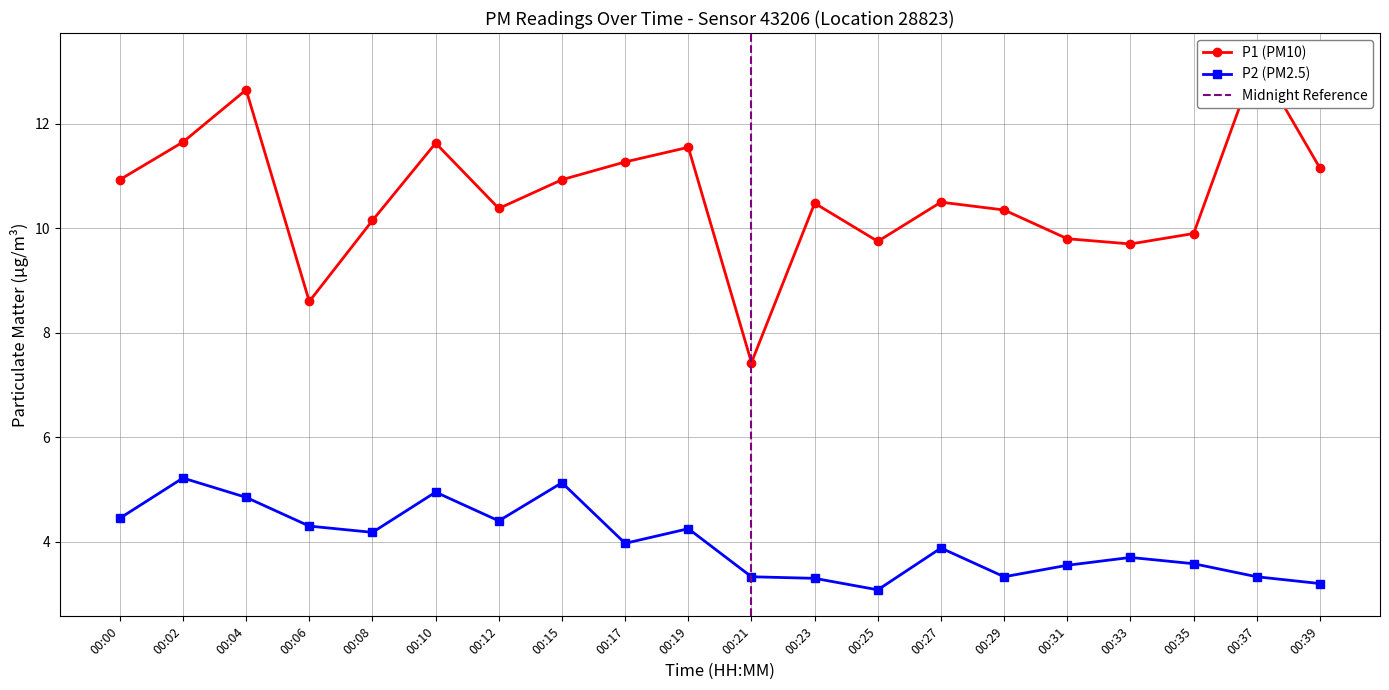

Is it true that P2 equals 5.0 at 00:10?

True